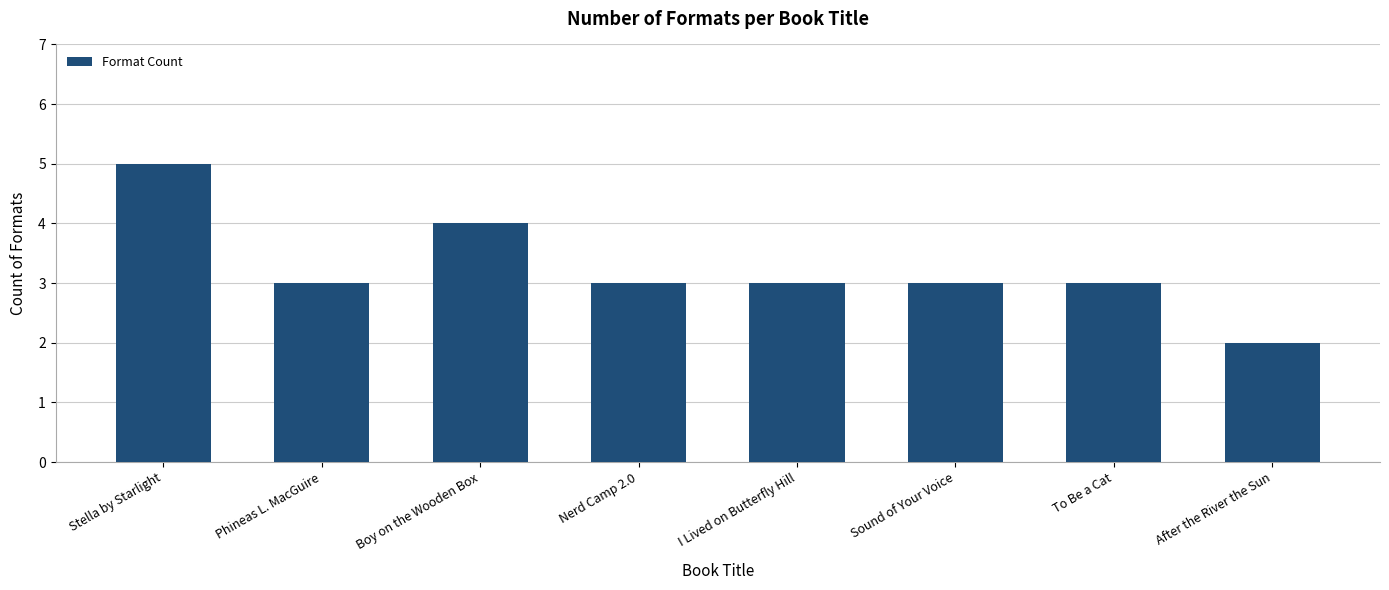

What value does the data have at Phineas L. MacGuire?

3